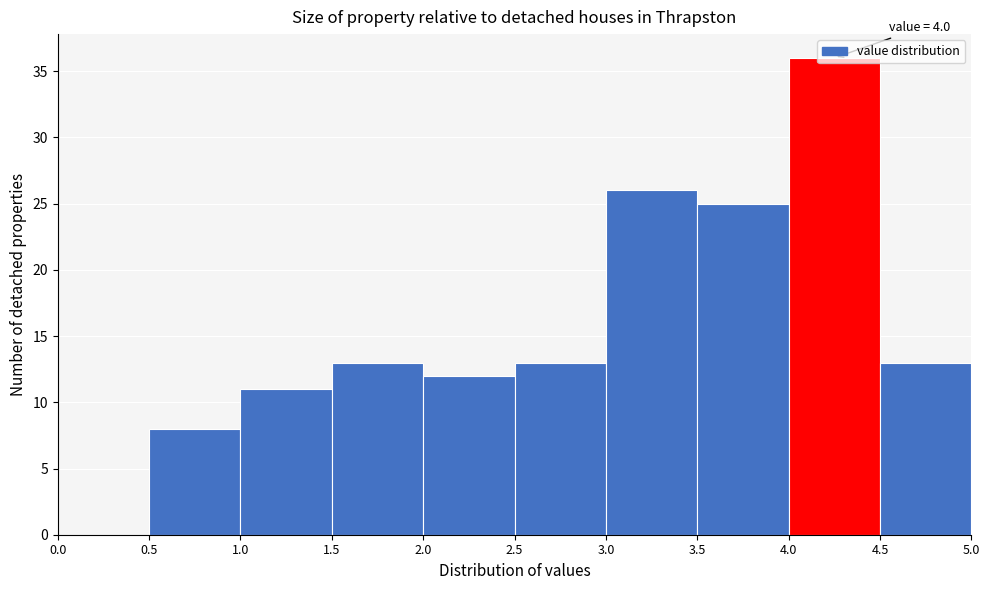

Over which range of the x-axis is the bar tallest?

4.0 to 4.5